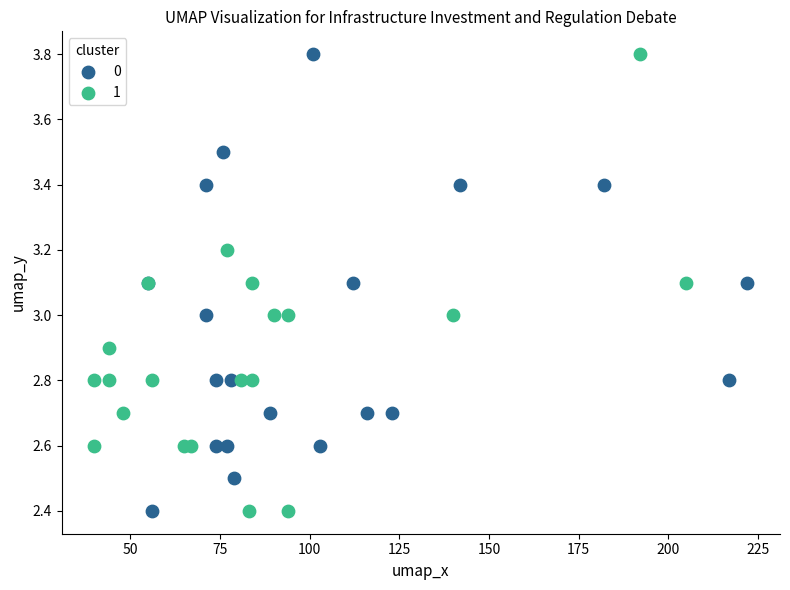

What are all the series names shown in the legend?

0, 1